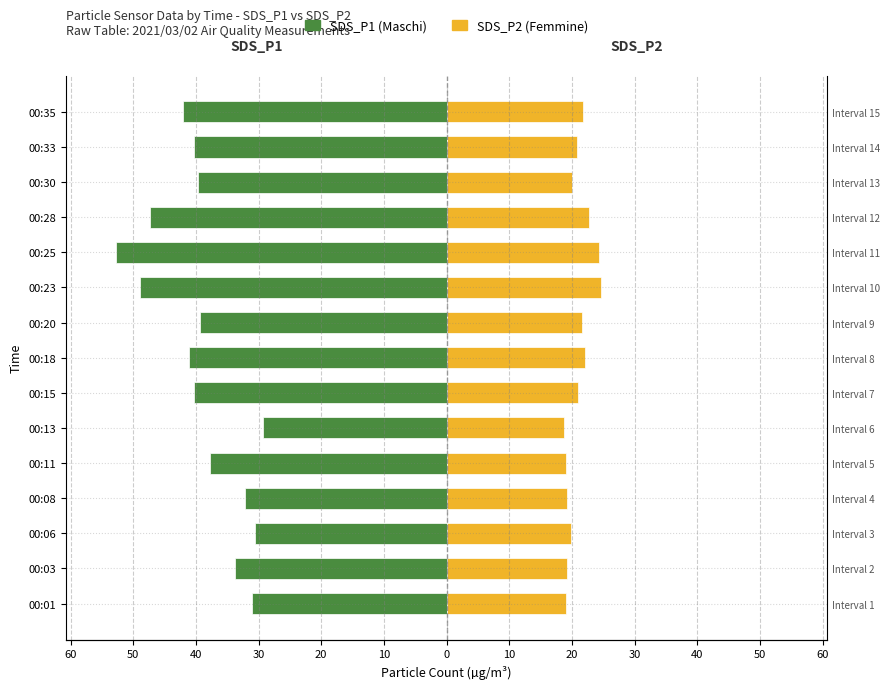

What is the value of the SDS_P2 (Femmine) bar at the 1st from the left?

19.1